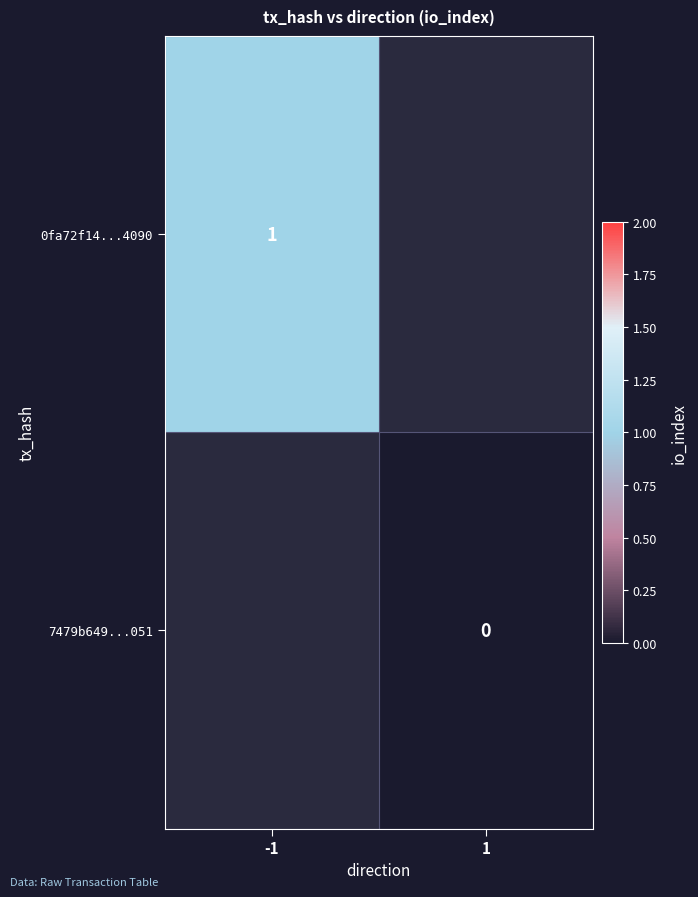

True or false: 0fa72f14...4090 has a value of 1 at -1.

True